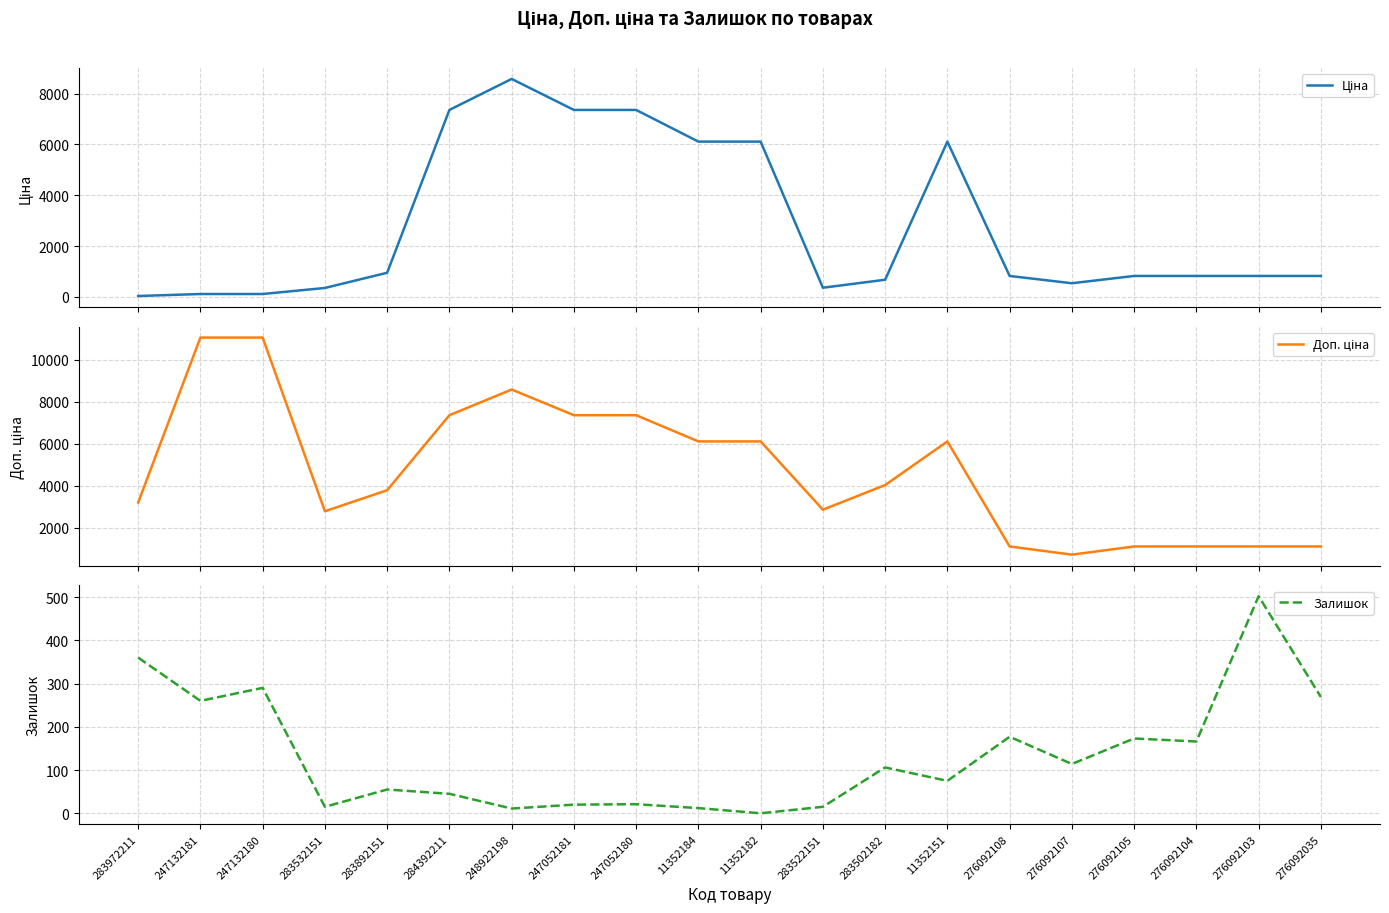

Where is Залишок nearest to the value 251?

247132181